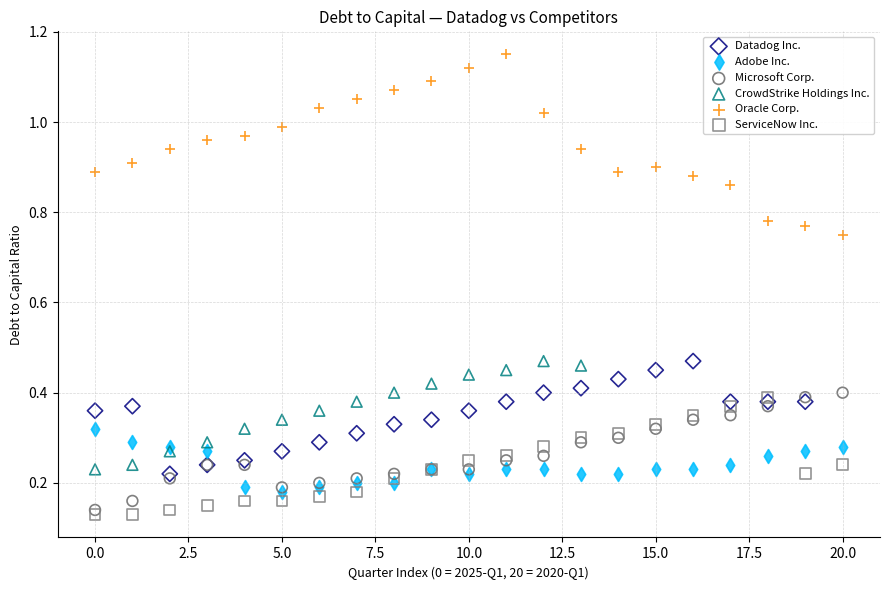

Which series has the widest spread of Y values?

Oracle Corp.